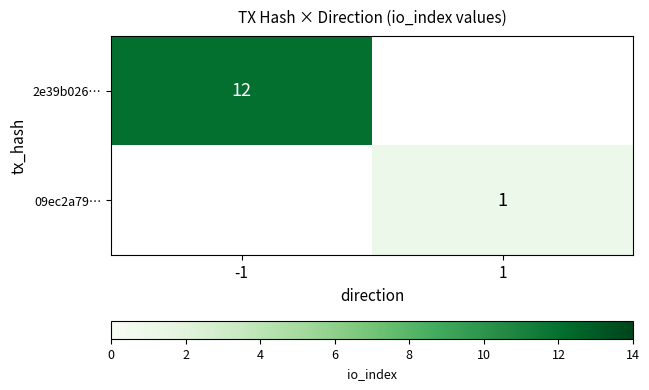

The value of 2e39b026… at -1 is 4. True or false?

False